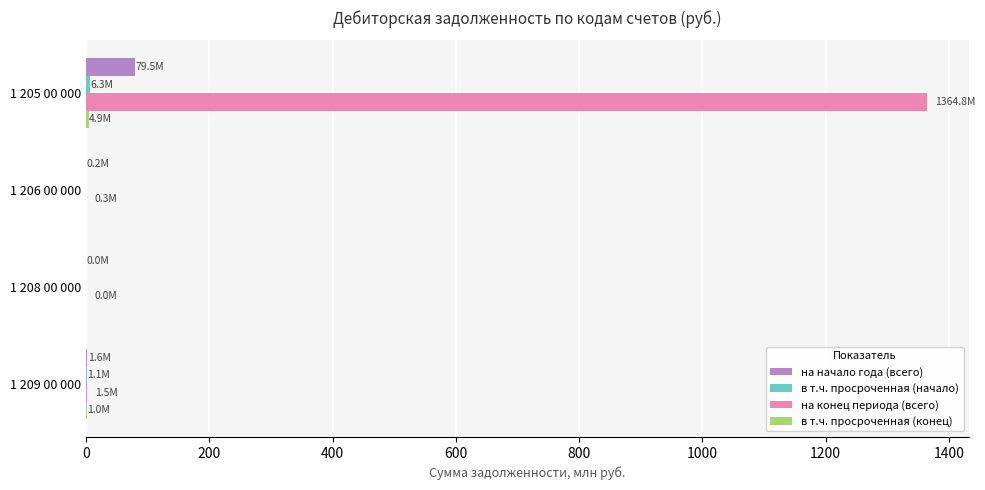

How many data points does each series have?

4